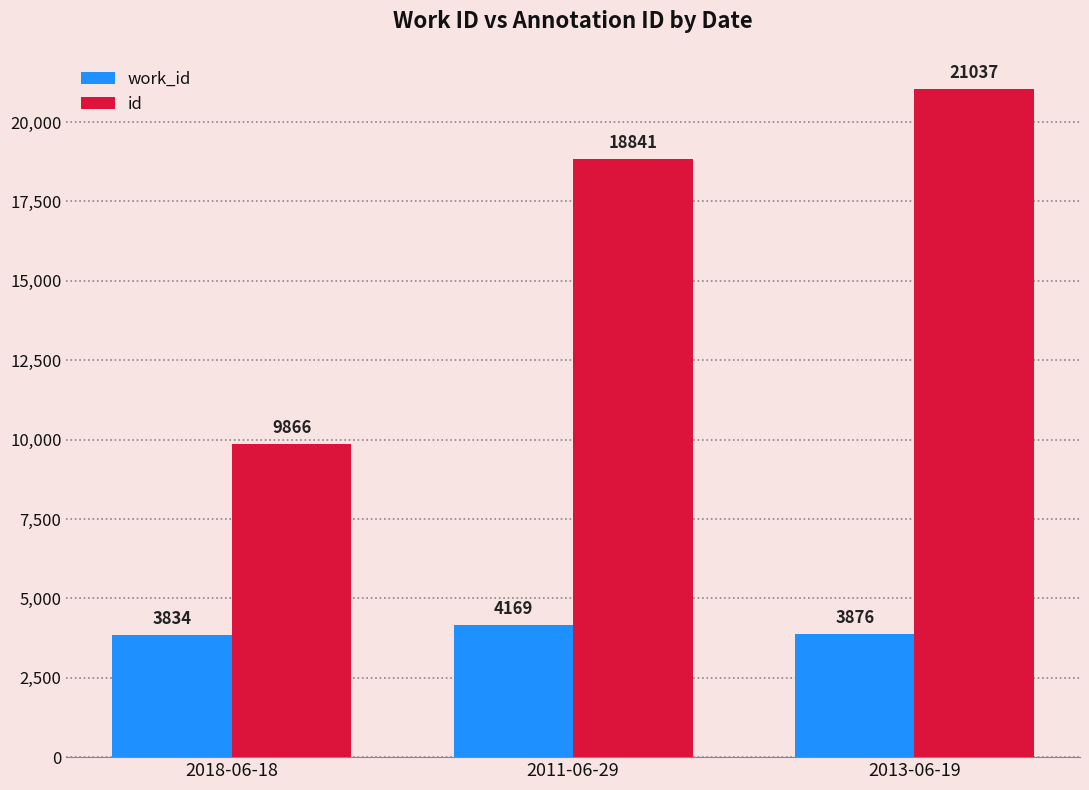

How many id values are between 9866 and 21037?

3